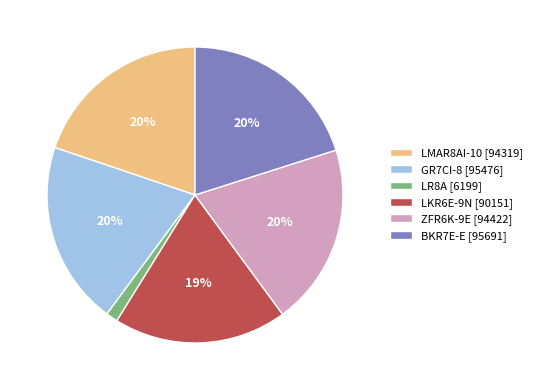

Do LMAR8AI-10 [94319] and LR8A [6199] together represent more than half of the pie?

No